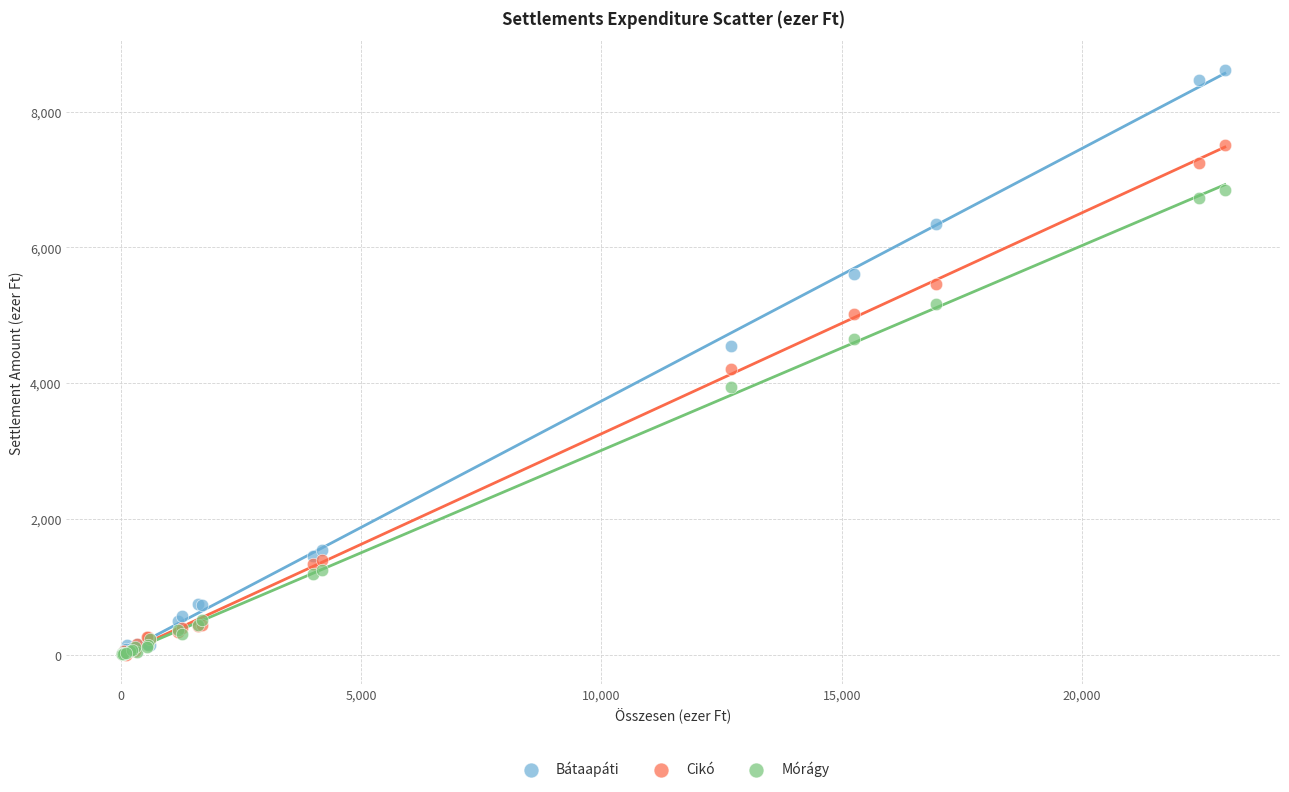

Which series contains the highest Y value?

Bátaapáti